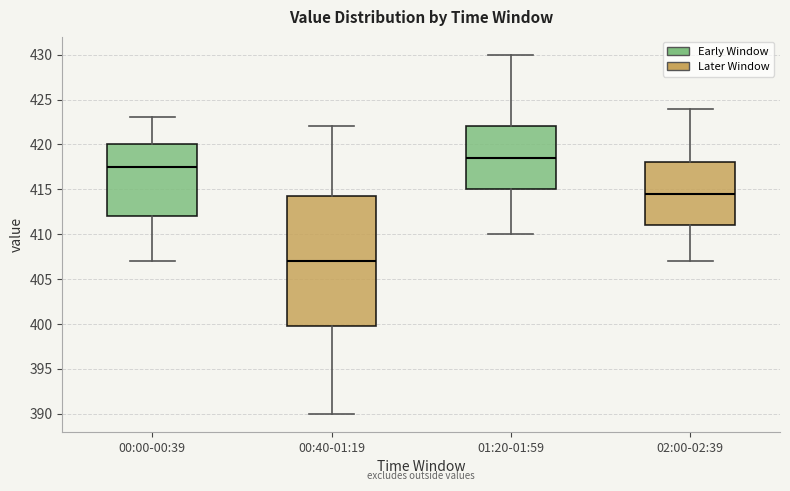

Where is the upper edge of the box for 02:00-02:39 on the y-axis? The values are not printed on the chart, so give them approximately, as read against the axis.

418.0